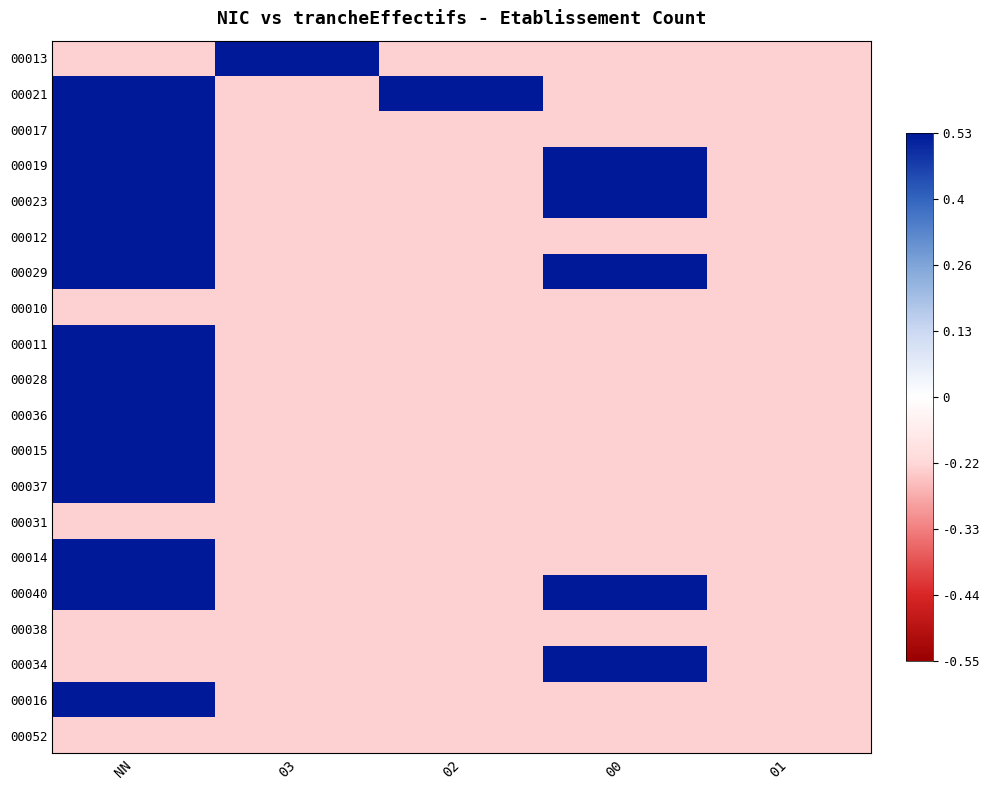

At which category is the sum across all series the highest?

NN